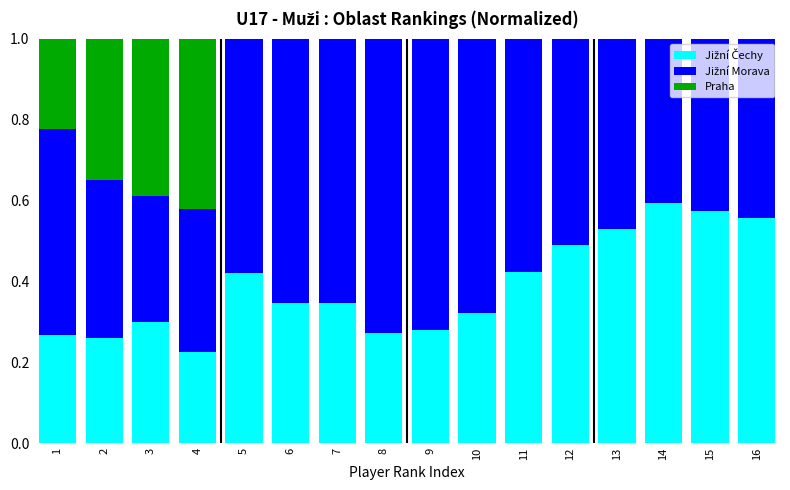

Are the bars grouped side by side (vs. stacked)?

No